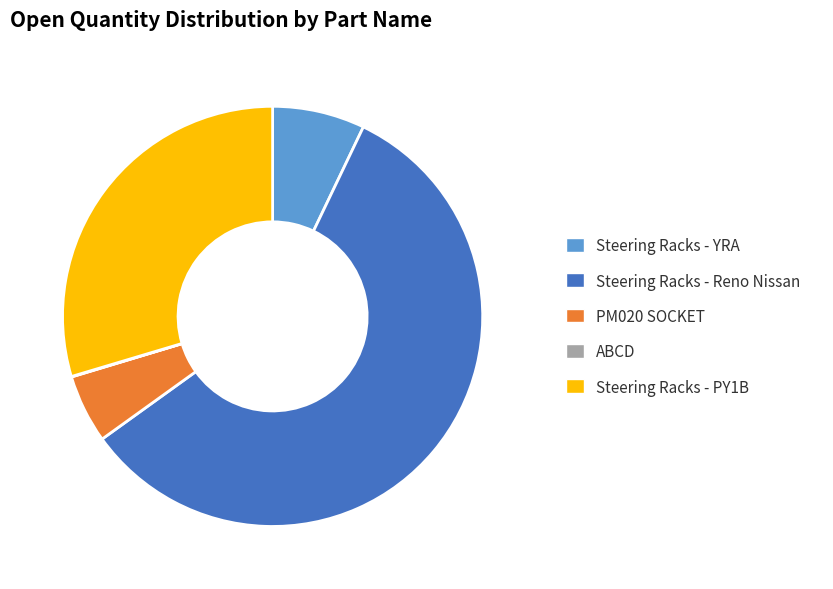

The Steering Racks - YRA slice represents 7% of the pie. True or false?

True